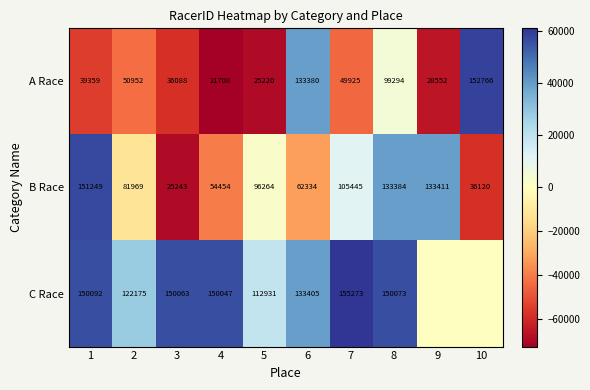

Is it true that B Race equals -26244.5 at 10?

False